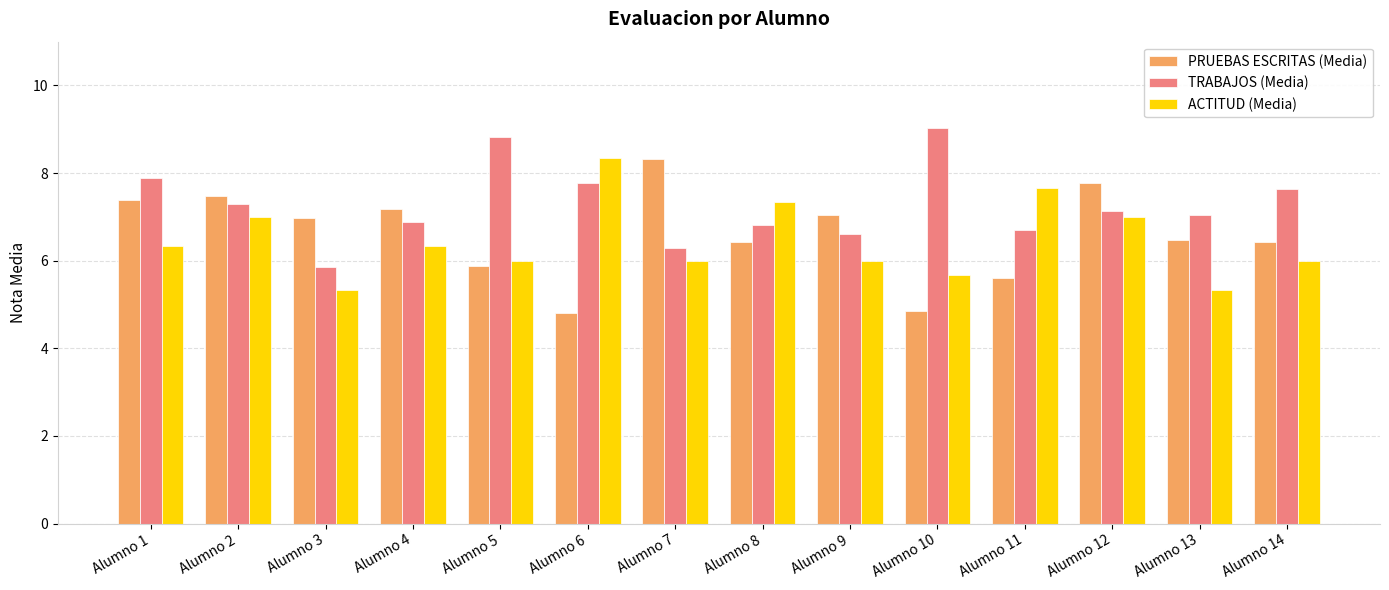

How many values in the PRUEBAS ESCRITAS (Media) series exceed 6?

10